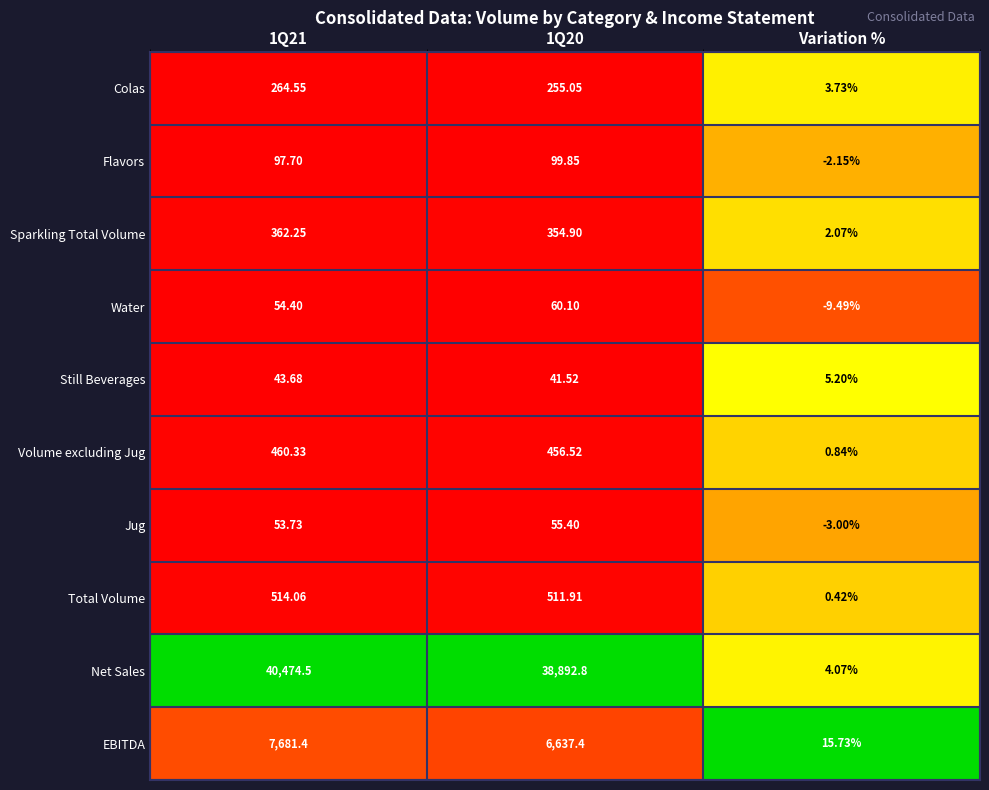

List the series in order of their peak value, highest first.

Net Sales, EBITDA, Total Volume, Volume excluding Jug, Sparkling Total Volume, Colas, Flavors, Water, Jug, Still Beverages